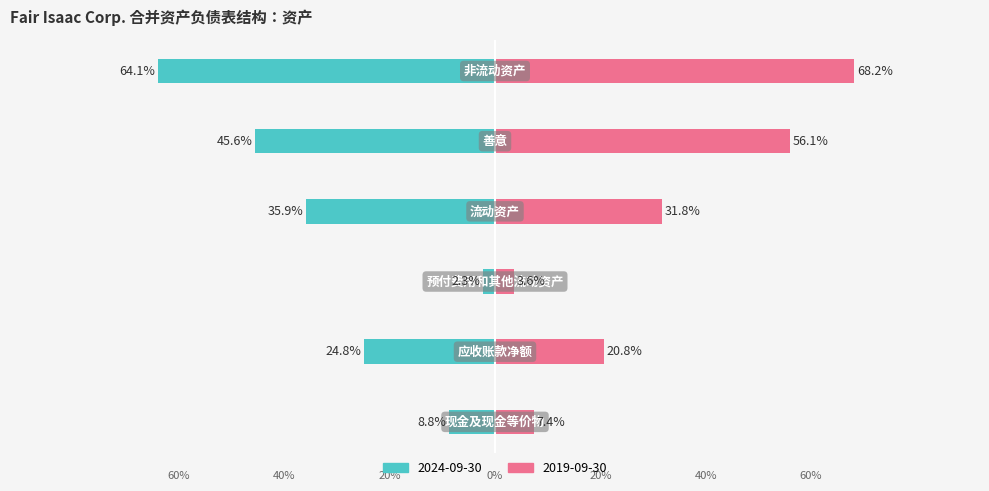

The 2024-09-30 series shows -0.0 at 预付费用和其他流动资产. True or false?

False